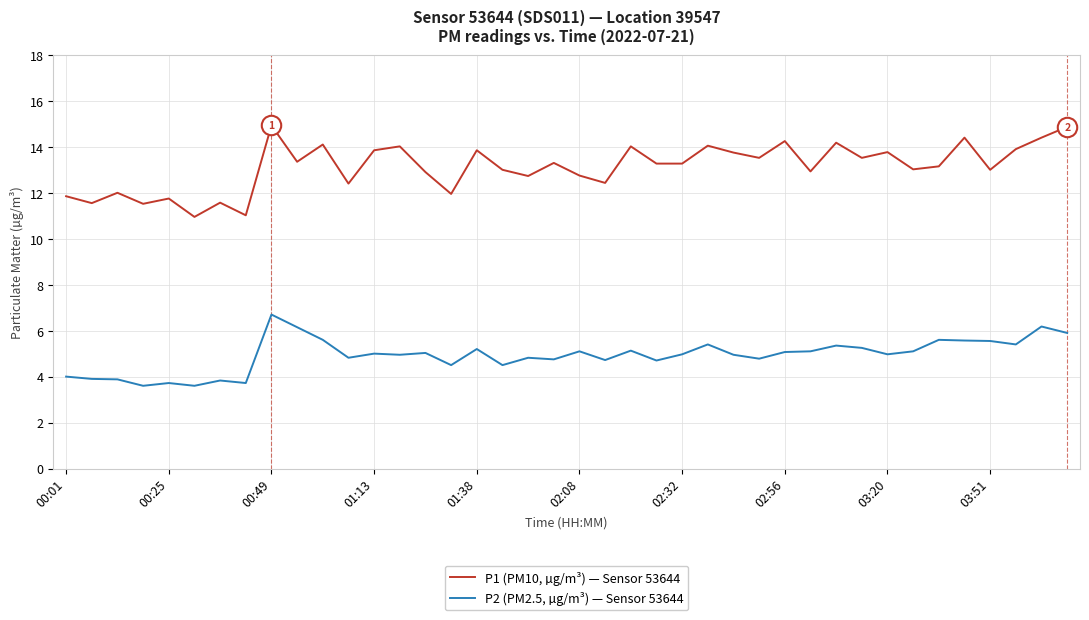

List the series in order of their overall mean, lowest first.

P2 (PM2.5, µg/m³) — Sensor 53644, P1 (PM10, µg/m³) — Sensor 53644